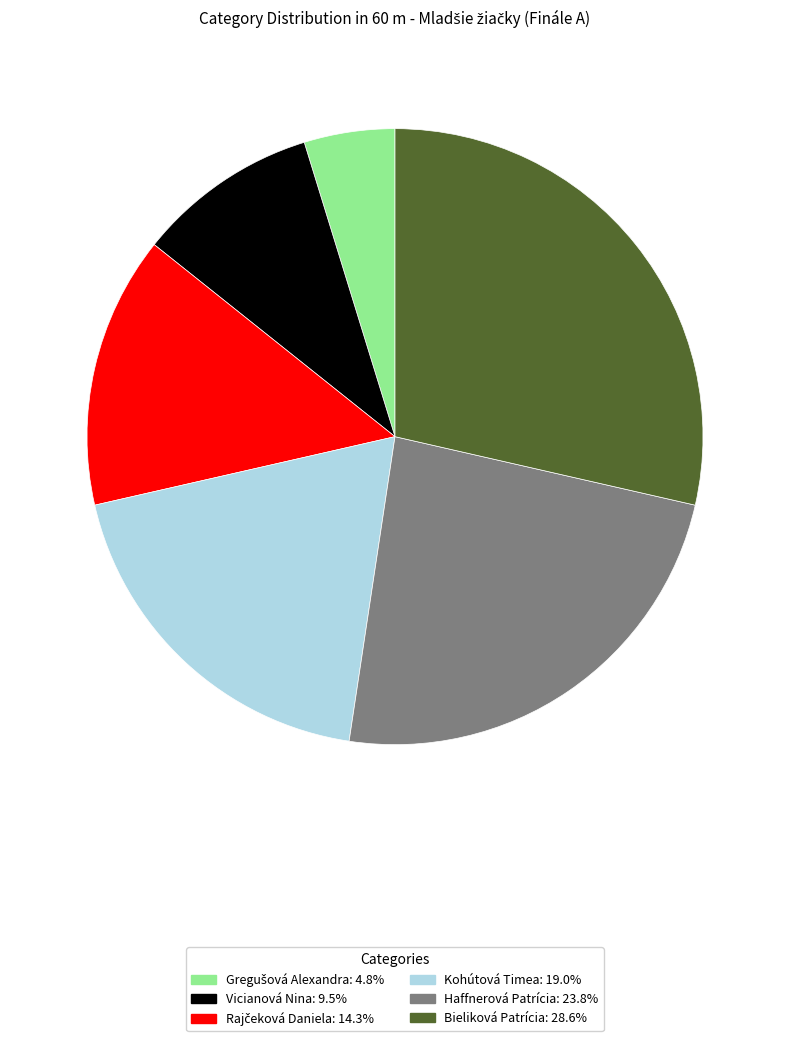

Count the number of slices in the pie.

6